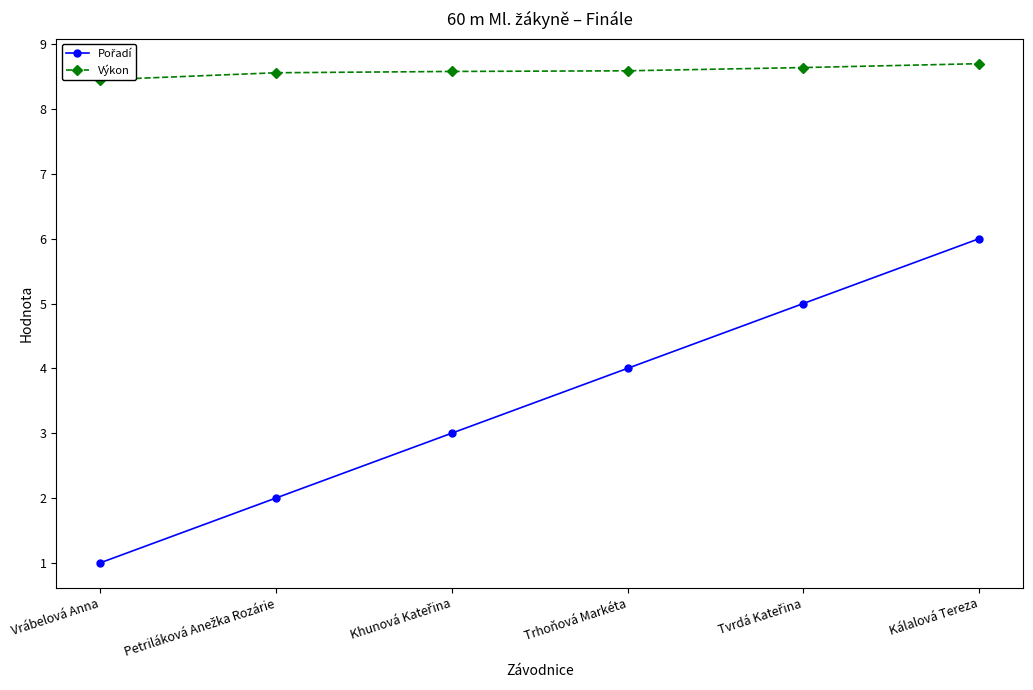

Reading left to right, extract all data points from this chart.

Pořadí: 1.0	2.0	3.0	4.0	5.0	6.0
Výkon: 8.4	8.6	8.6	8.6	8.6	8.7